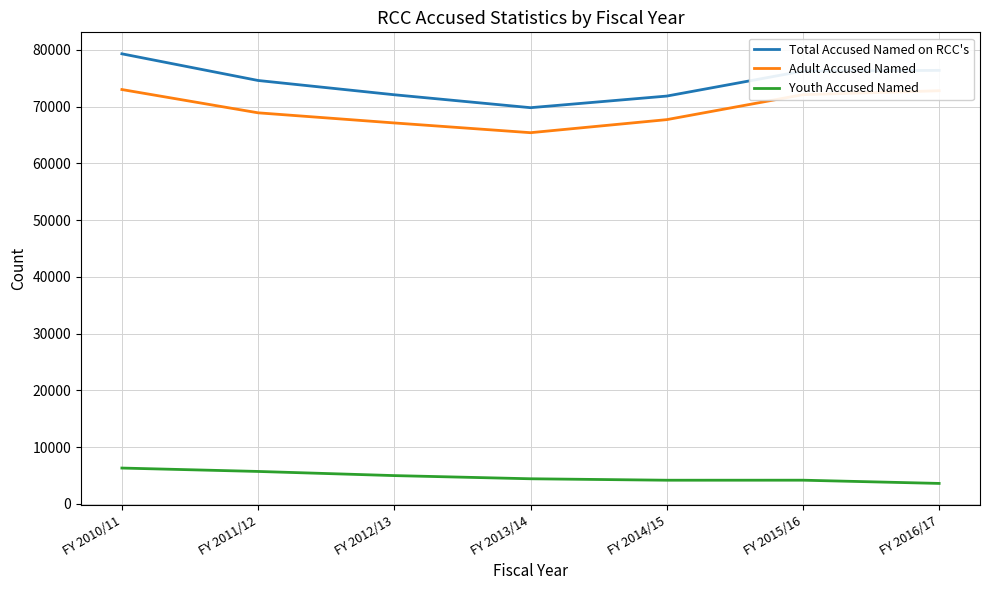

Which series has the largest range (max minus min)?

Total Accused Named on RCC's